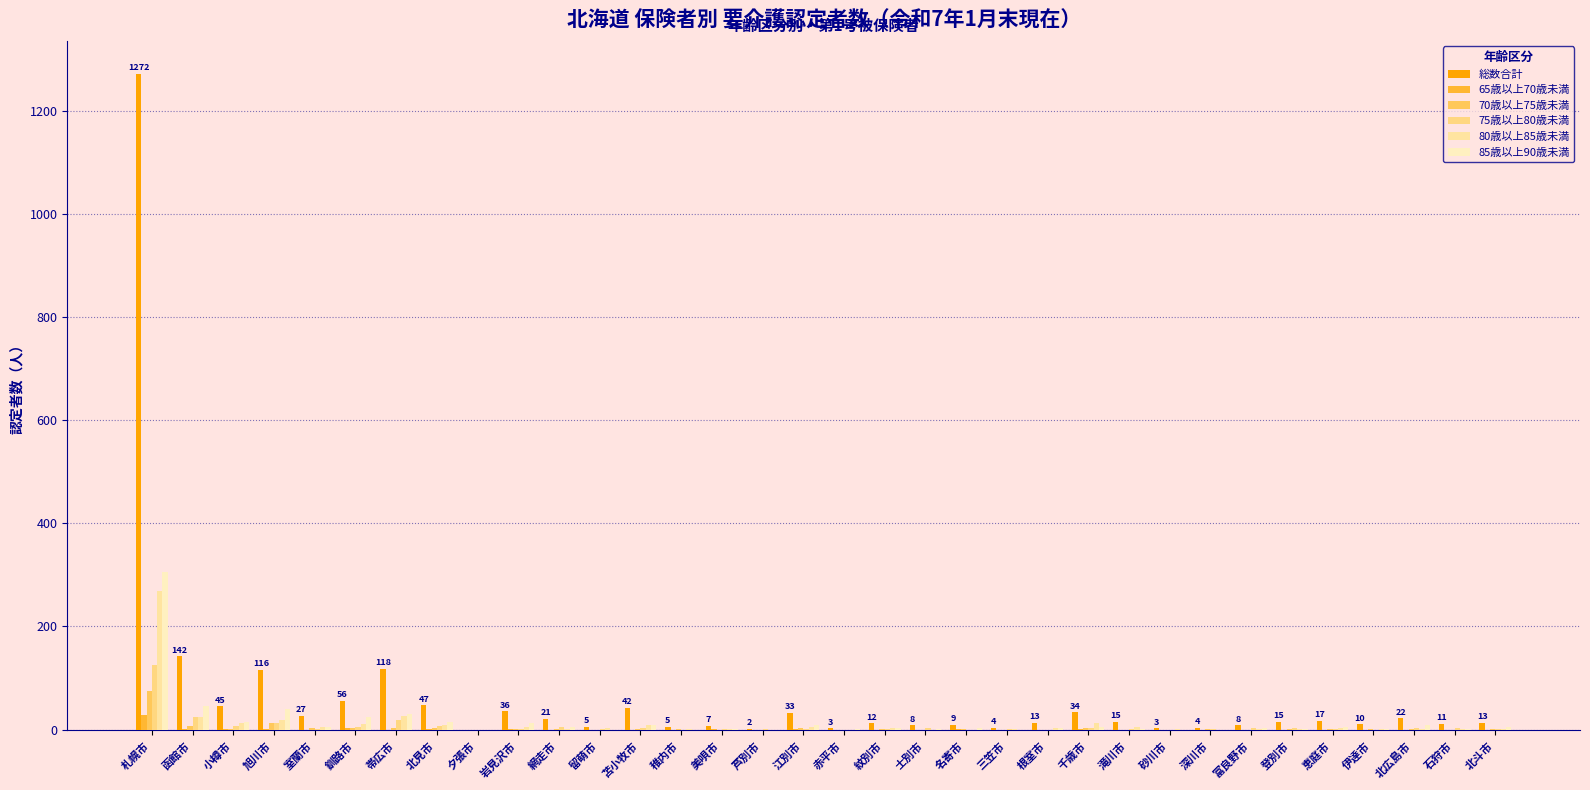

At which label does 総数合計 reach its peak?

札幌市